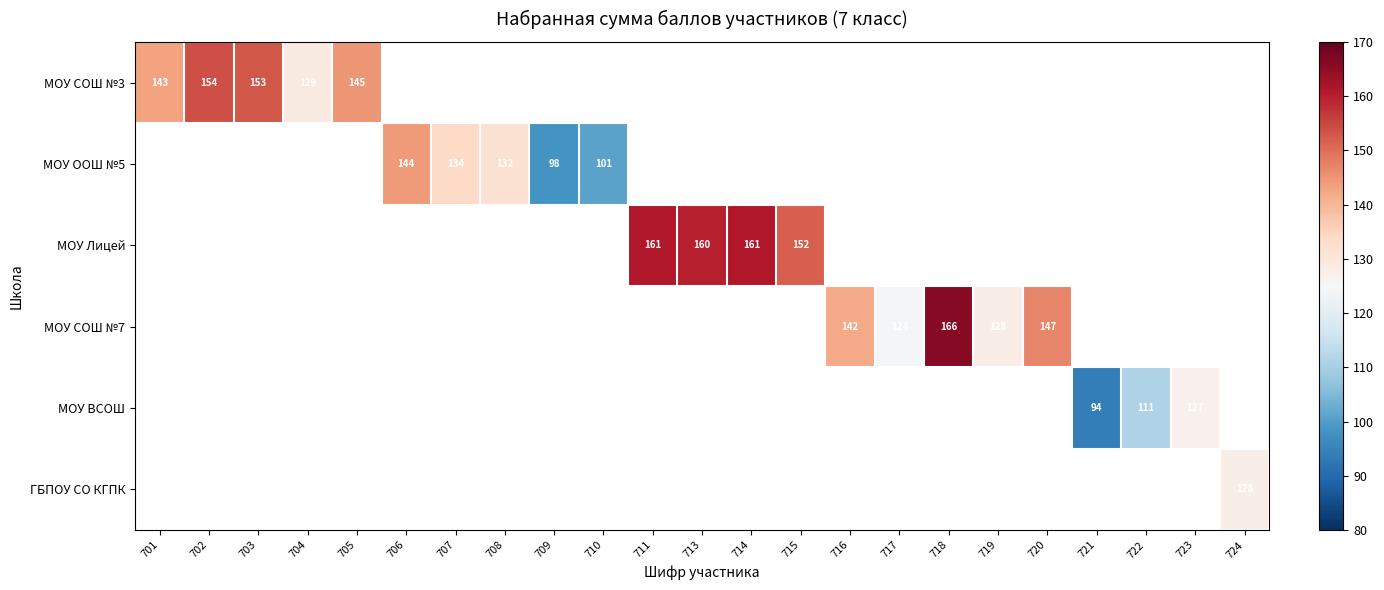

Which has a higher value, 715 or 713?

713